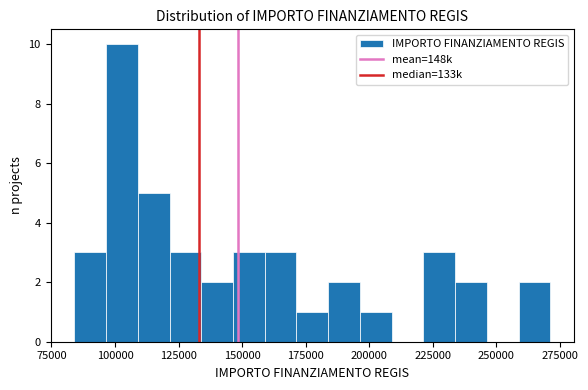

Read against the x-axis, roughly where is the centre of the tallest bar?

105000